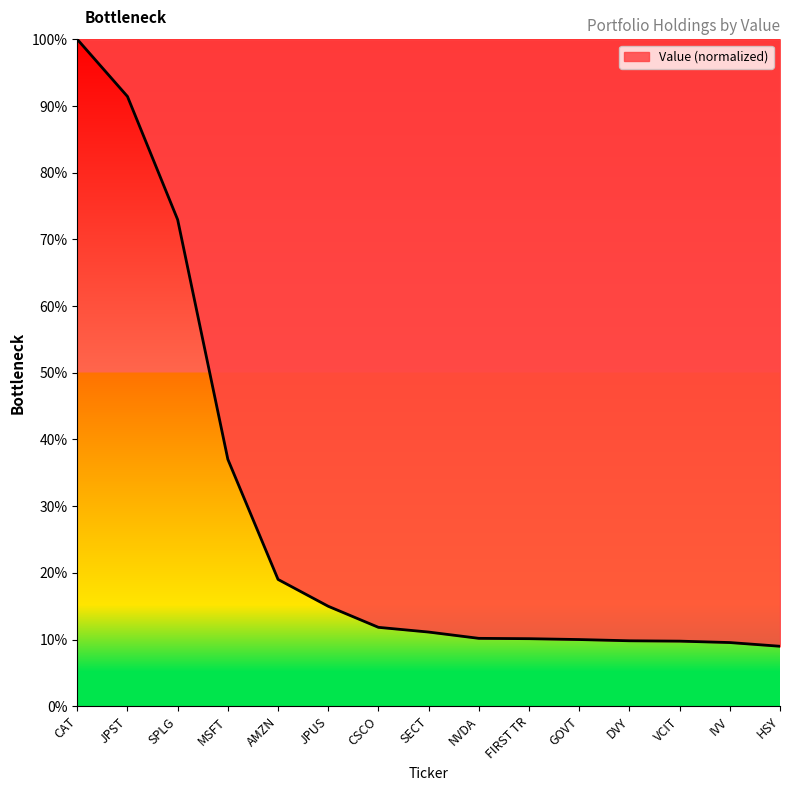

What value does the data have at SECT?

11.1